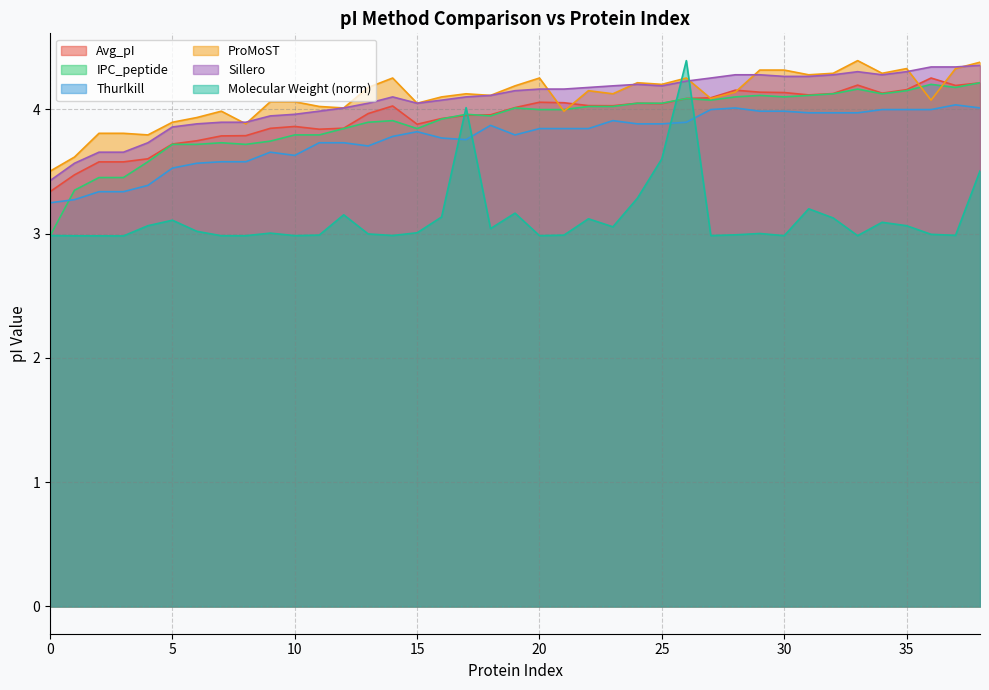

What is the difference between the highest and lowest values at 5?

0.8